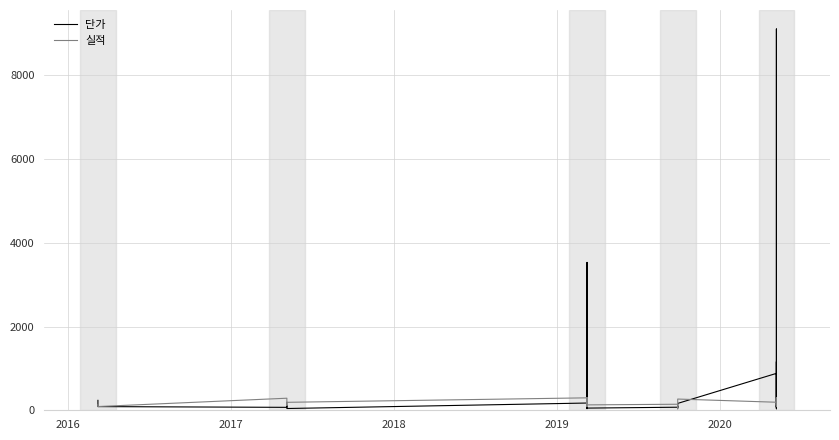

The 실적 series shows 39 at 2015. True or false?

False